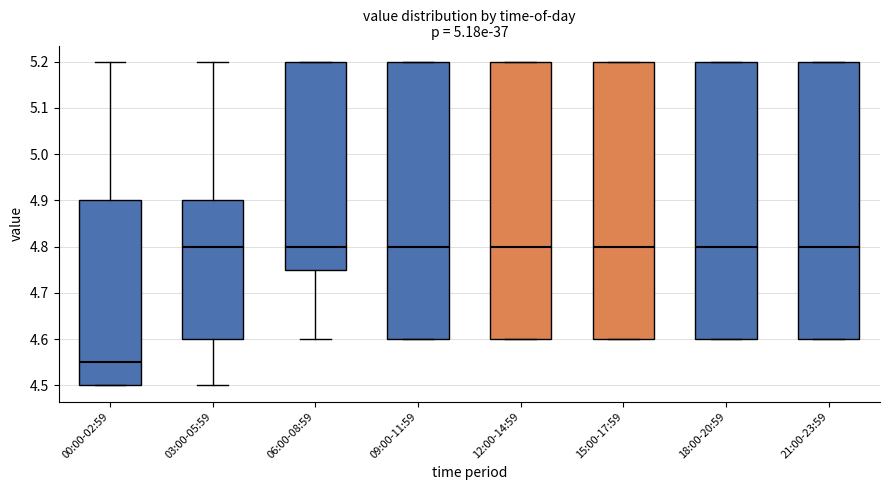

Where is the lower edge of the box for 21:00-23:59 on the y-axis? The values are not printed on the chart, so give them approximately, as read against the axis.

4.60